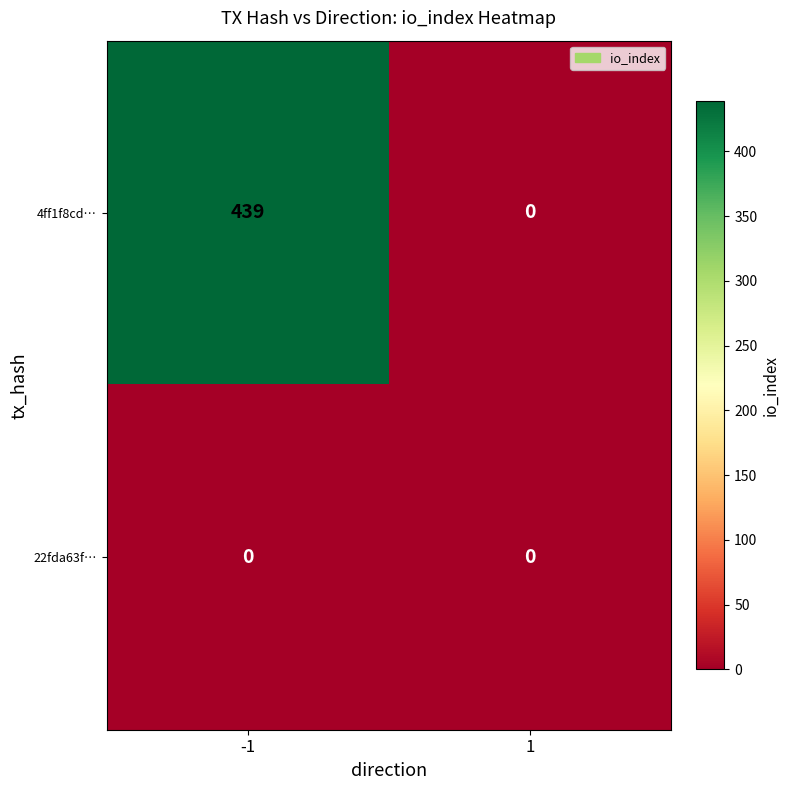

Which series has the widest spread of values?

4ff1f8cd…